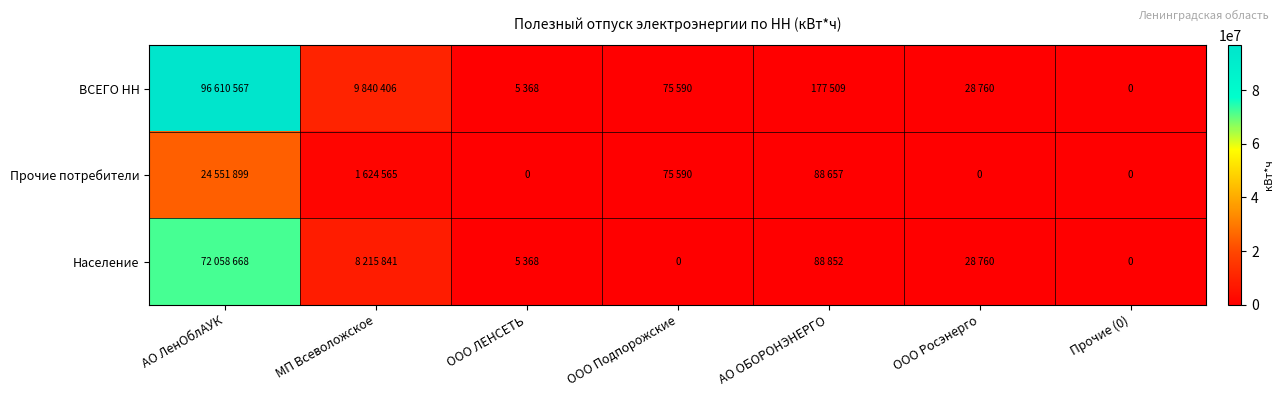

How many positive values does the ВСЕГО НН series have?

6